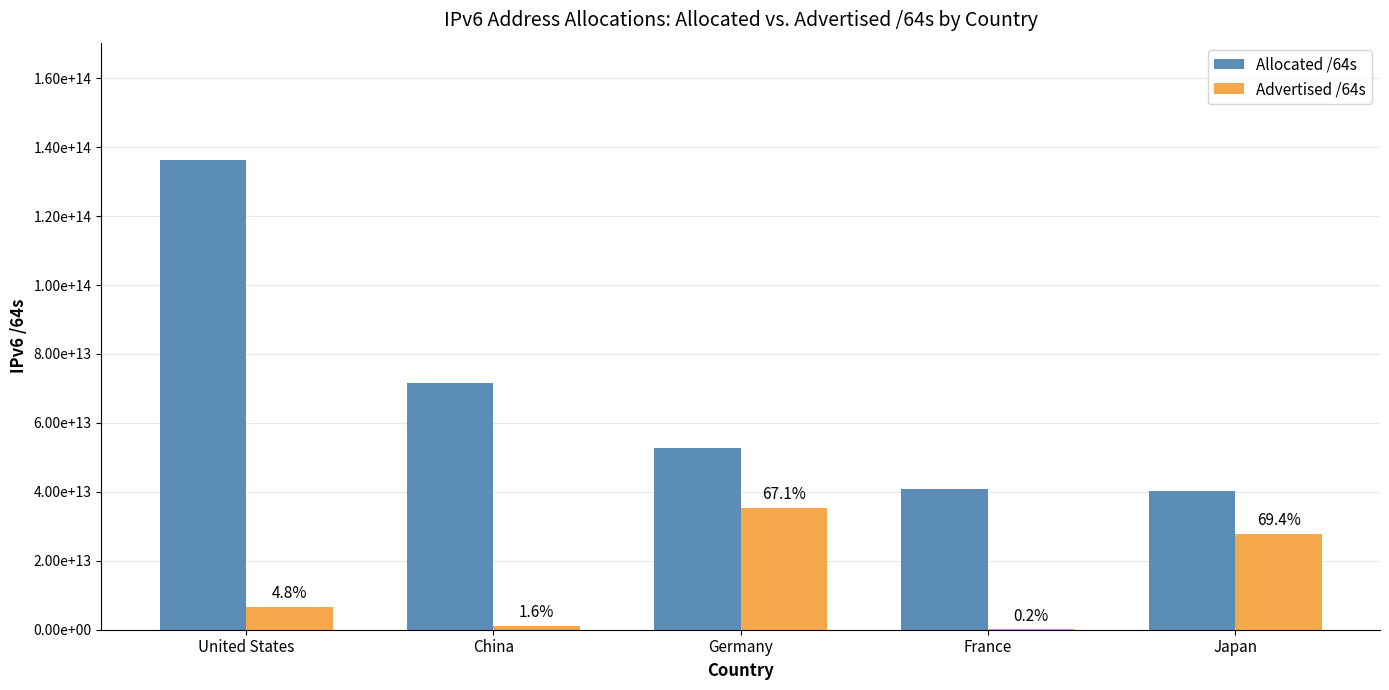

What is the maximum value shown in the chart?

136265223569408